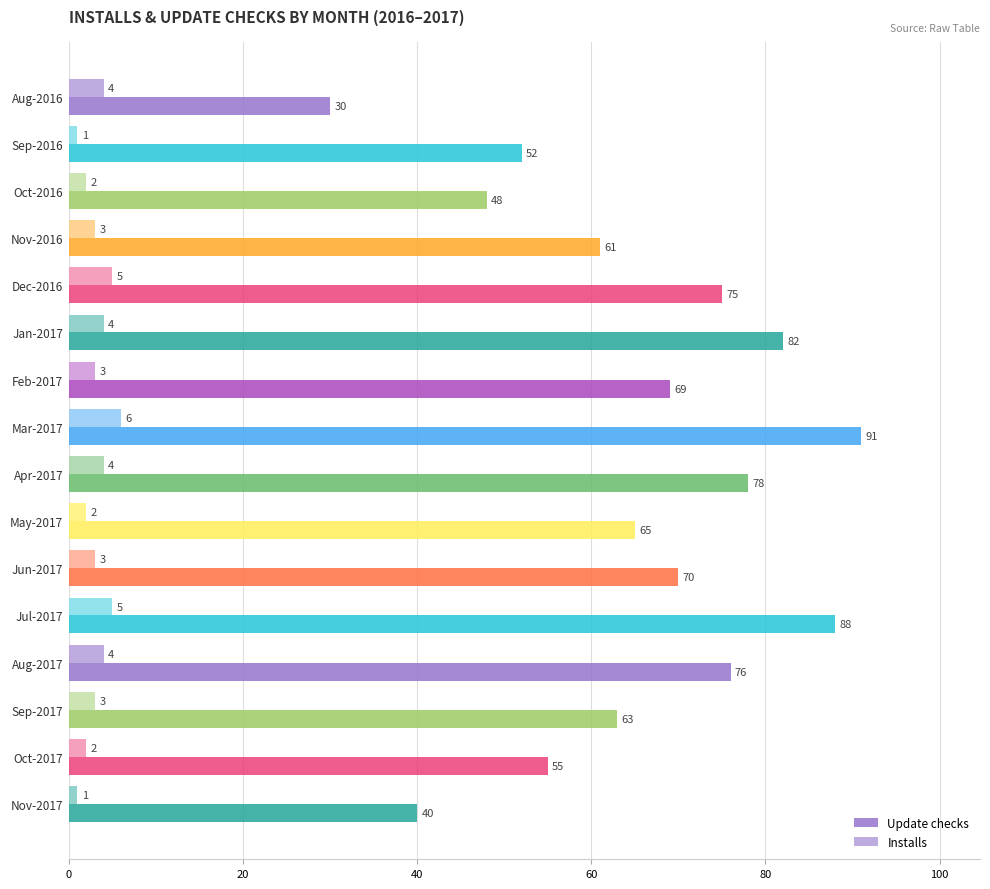

Which category has the highest value across all series?

Mar-2017